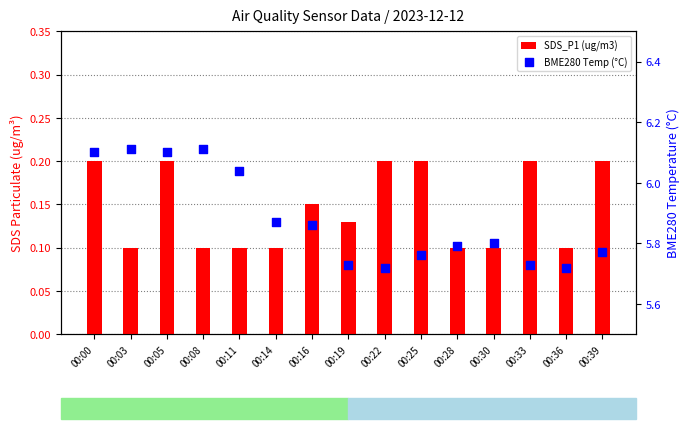

Is the value of BME280 Temp (°C) at 00:11 greater than the value of SDS_P1 (ug/m3) at 00:03?

Yes